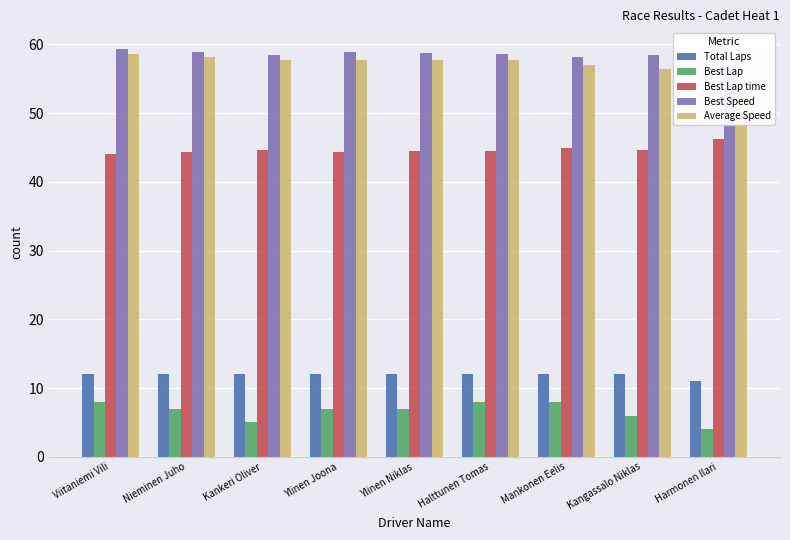

Is the value of Best Lap at Harmonen Ilari greater than the value of Best Speed at Kangassalo Niklas?

No